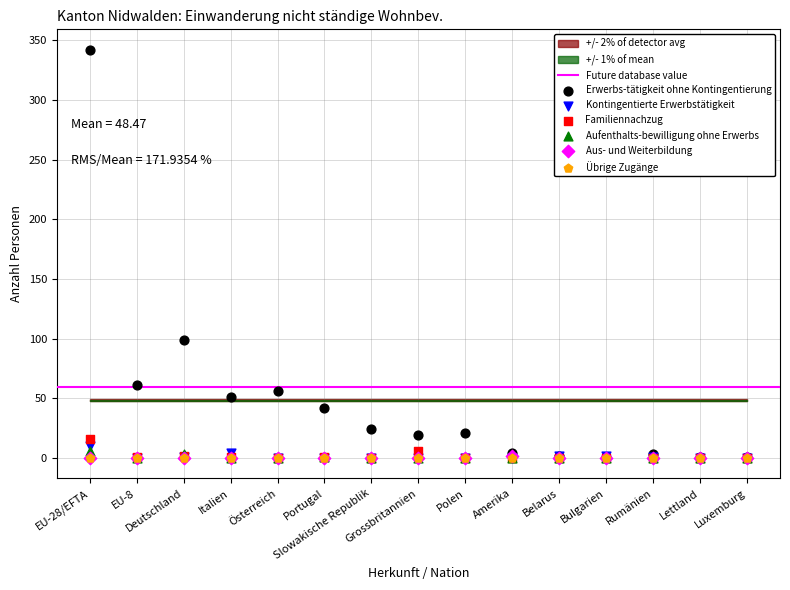

Which series has the largest Y range (max minus min)?

Erwerbs-tätigkeit ohne Kontingentierung